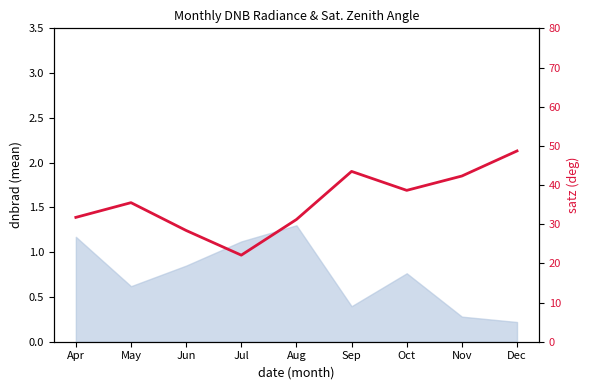

Reading left to right, extract all data points from this chart.

31.7	35.5	28.4	22.1	31.2	43.5	38.6	42.3	48.7